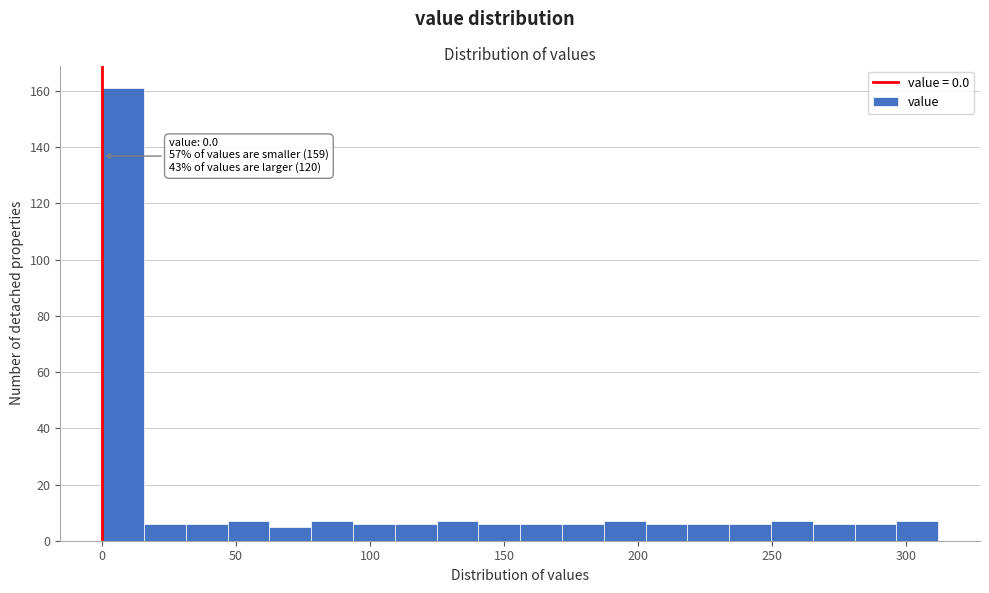

Around what value on the x-axis is the tallest bar? Give the approximate position of its centre, as read against the axis.

10